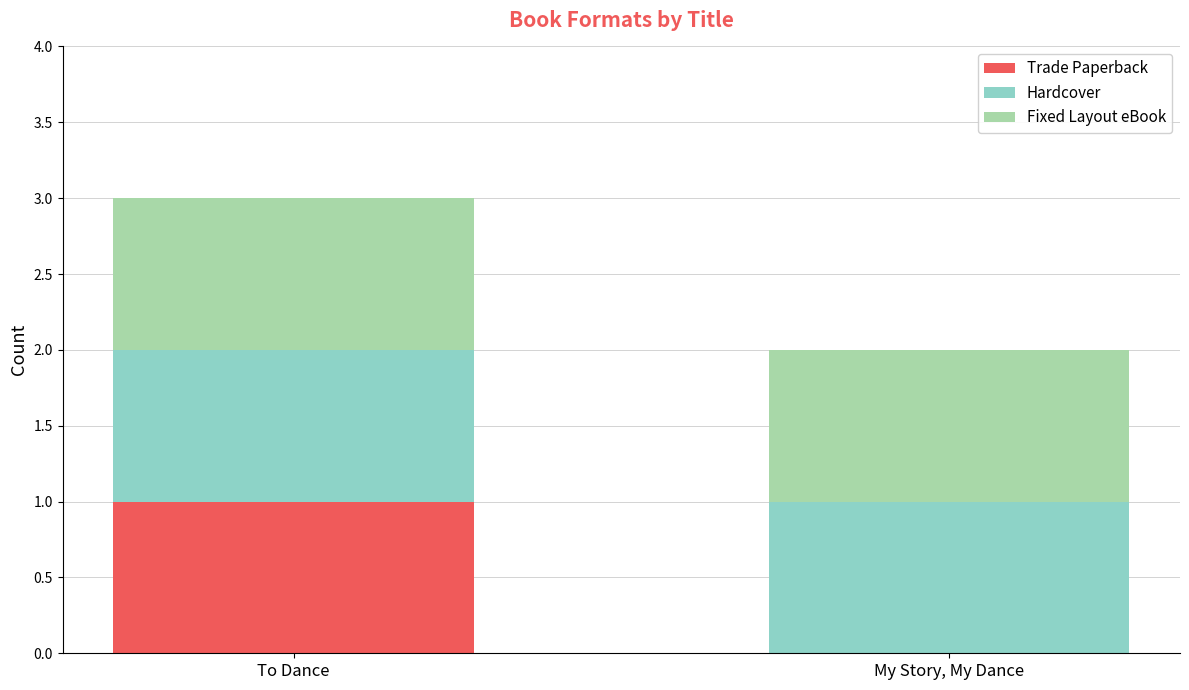

At which category is the sum across all series the highest?

To Dance